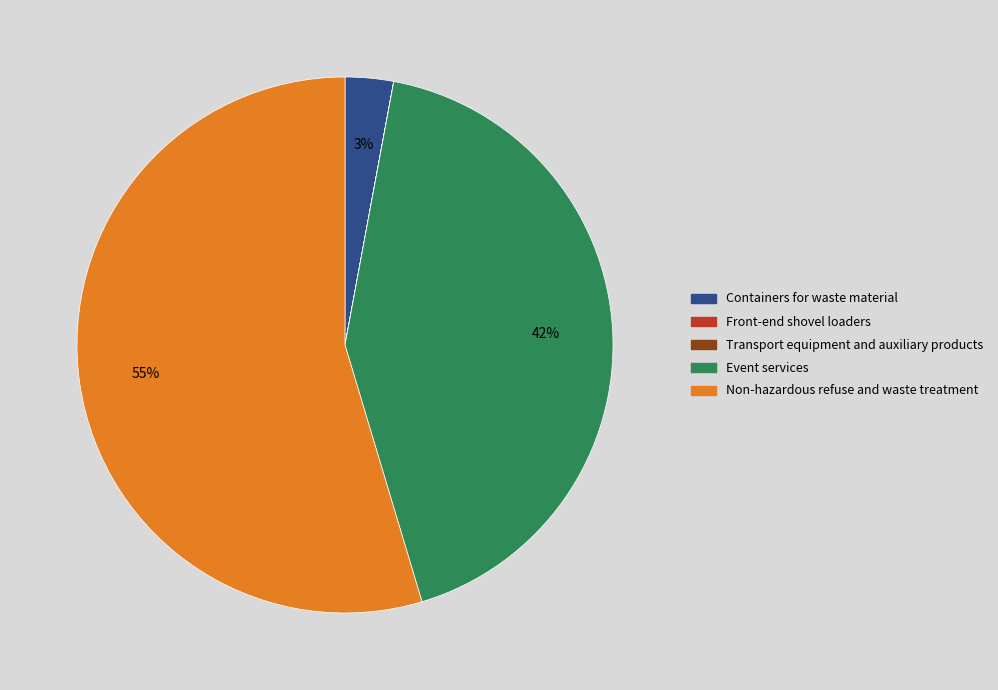

Which category accounts for the majority?

Non-hazardous refuse and waste treatment